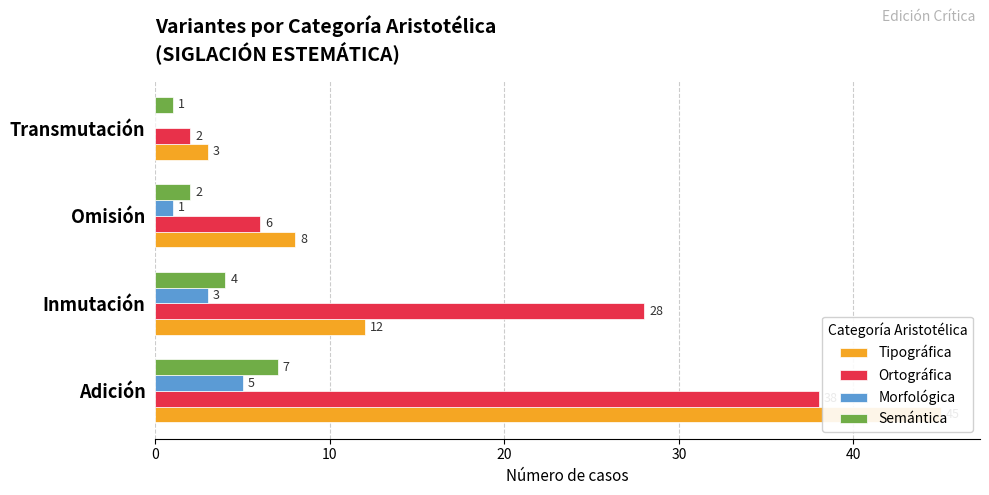

How many bars are there in total?

16